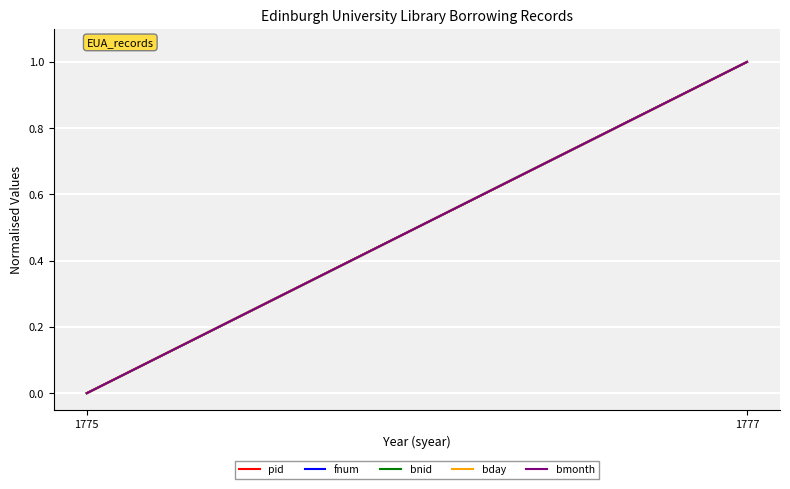

How many bmonth values are between 0 and 1?

2